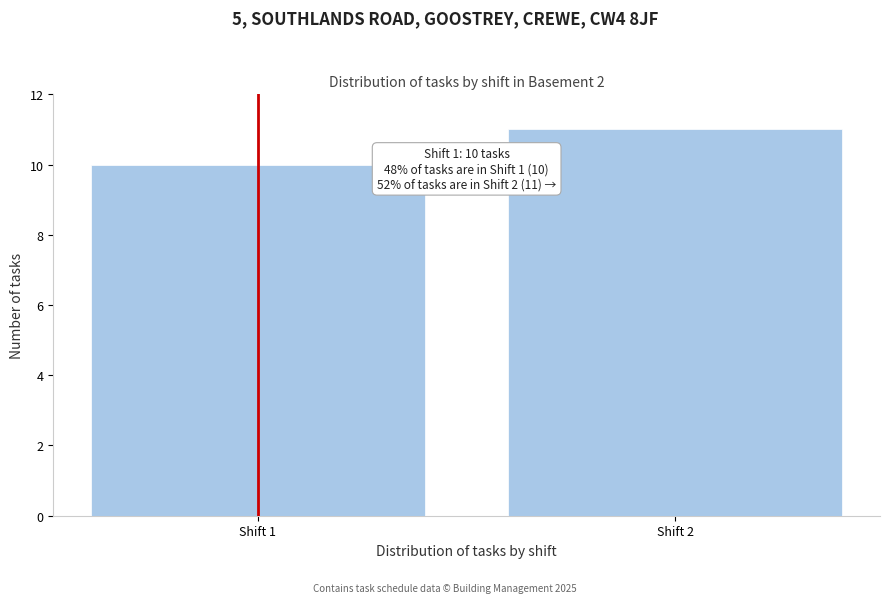

Reading left to right, what are all the values shown in this chart?

Shift 1=10	Shift 2=11